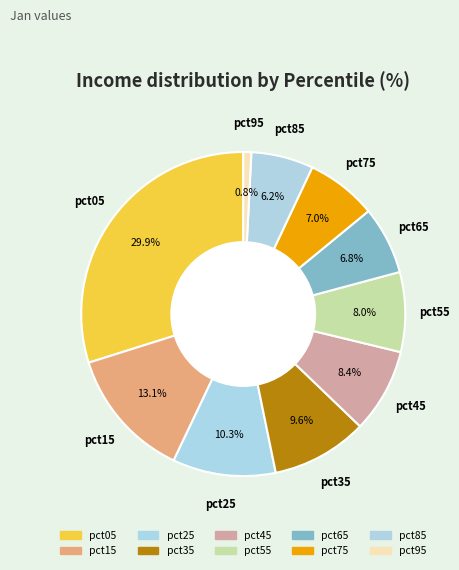

To the nearest percent, what is the difference between the largest and smallest slice percentages?

29%